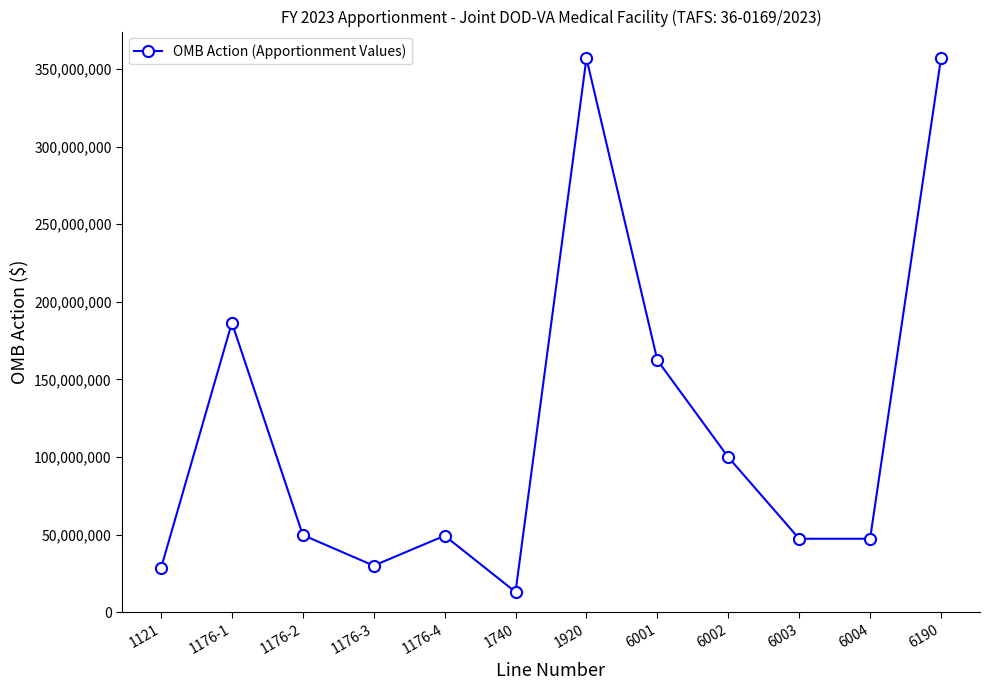

What is the sum of all values?

1427907040